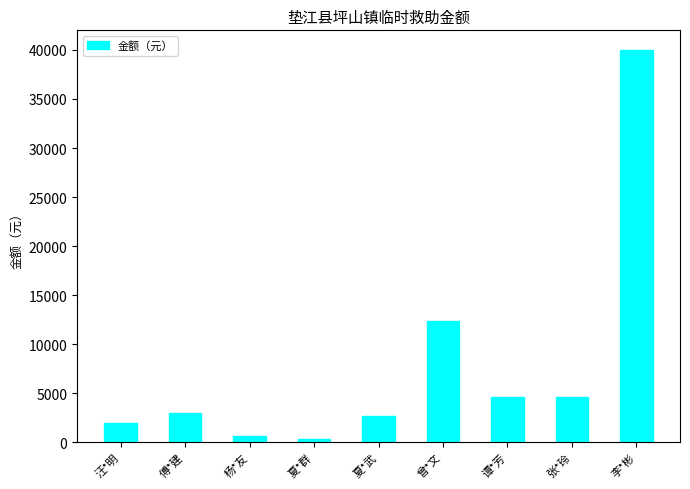

Count the number of categories in the chart.

9